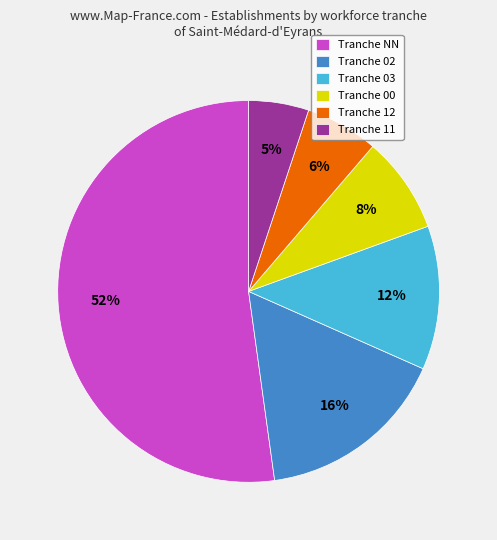

To the nearest percent, what is the difference between the largest and smallest slice percentages?

47%